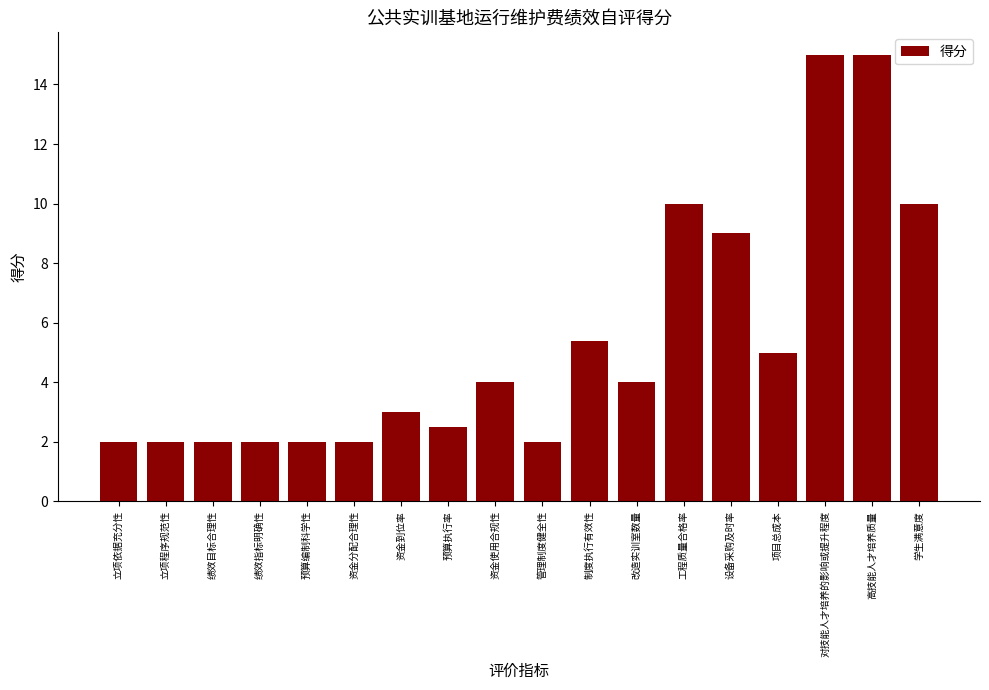

Are the bars horizontal?

No